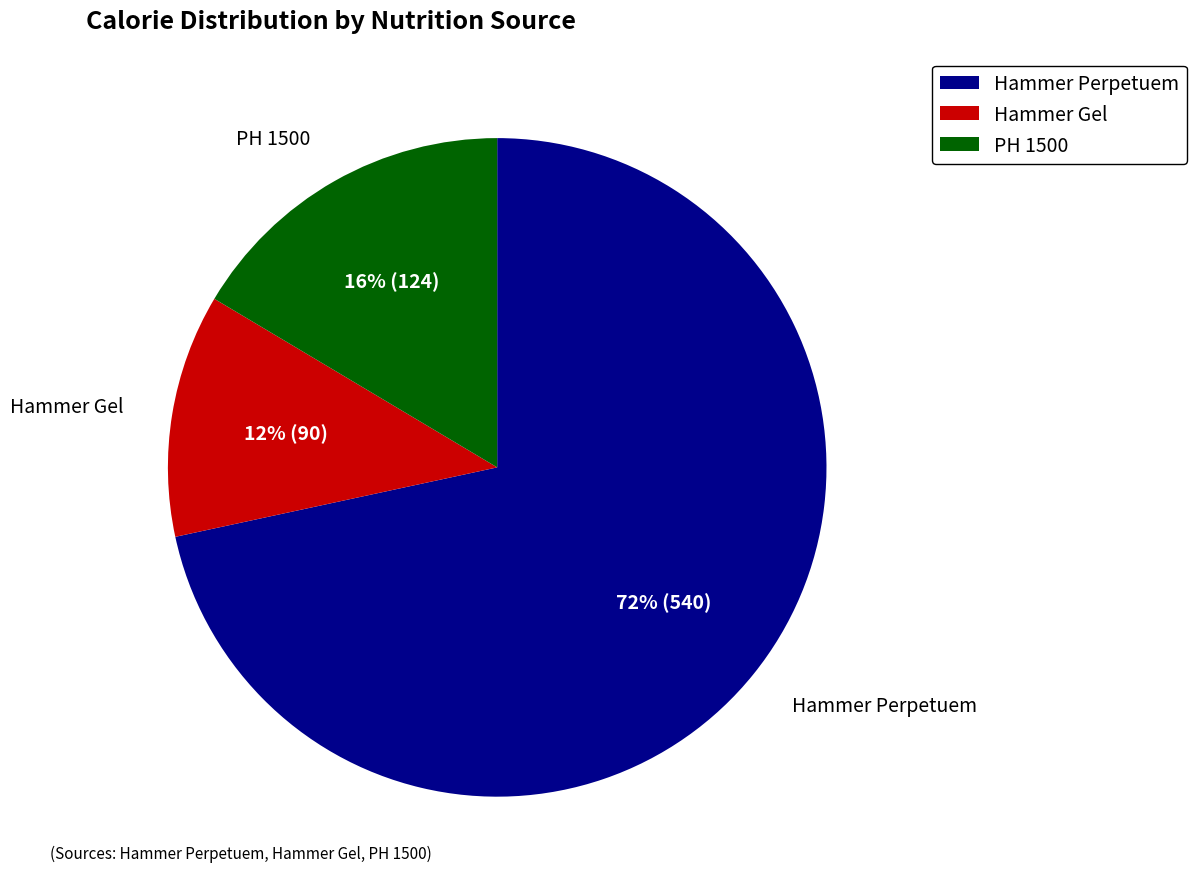

To the nearest percent, what is the average slice percentage?

33%